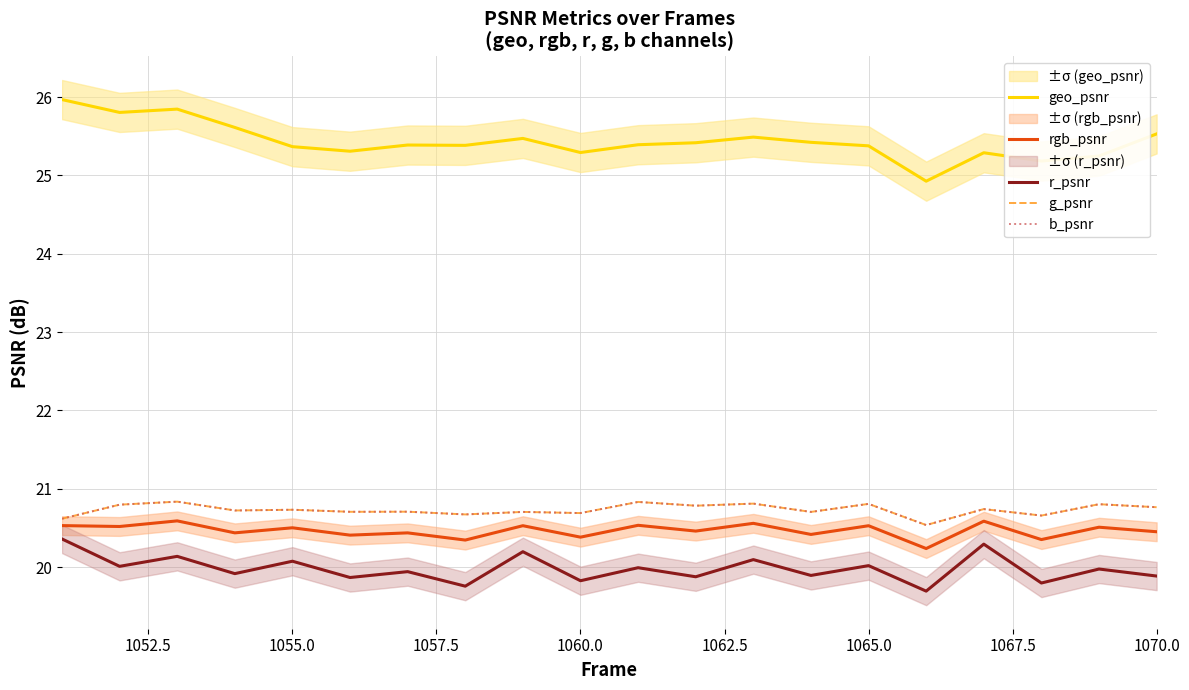

True or false: b_psnr and r_psnr intersect in this chart.

False